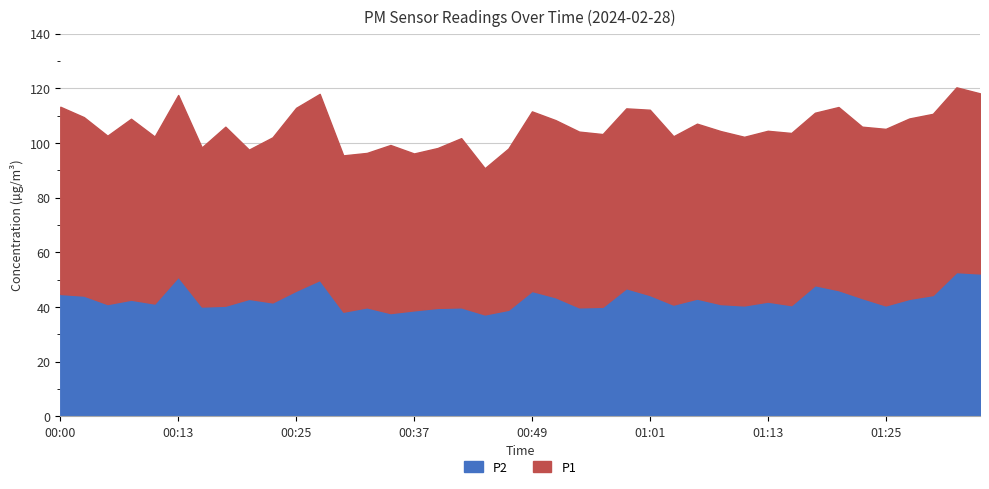

What is the difference between the maximum and minimum values in the P2 series?

15.5